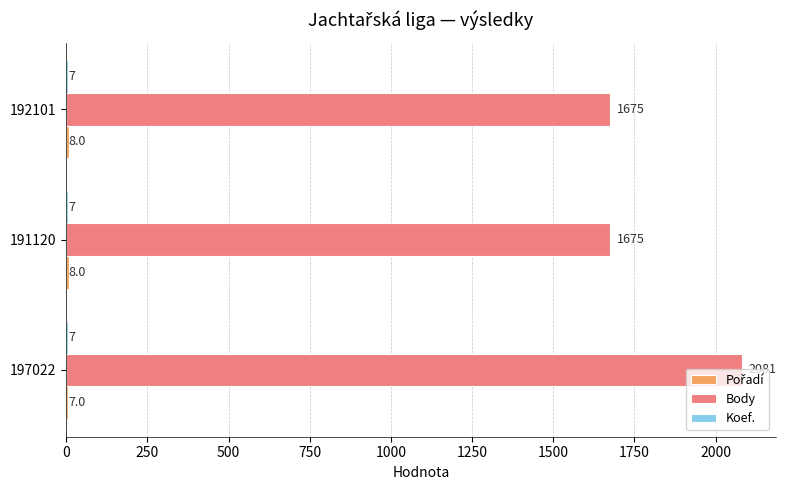

Is it true that Body equals 2655 at 192101?

False